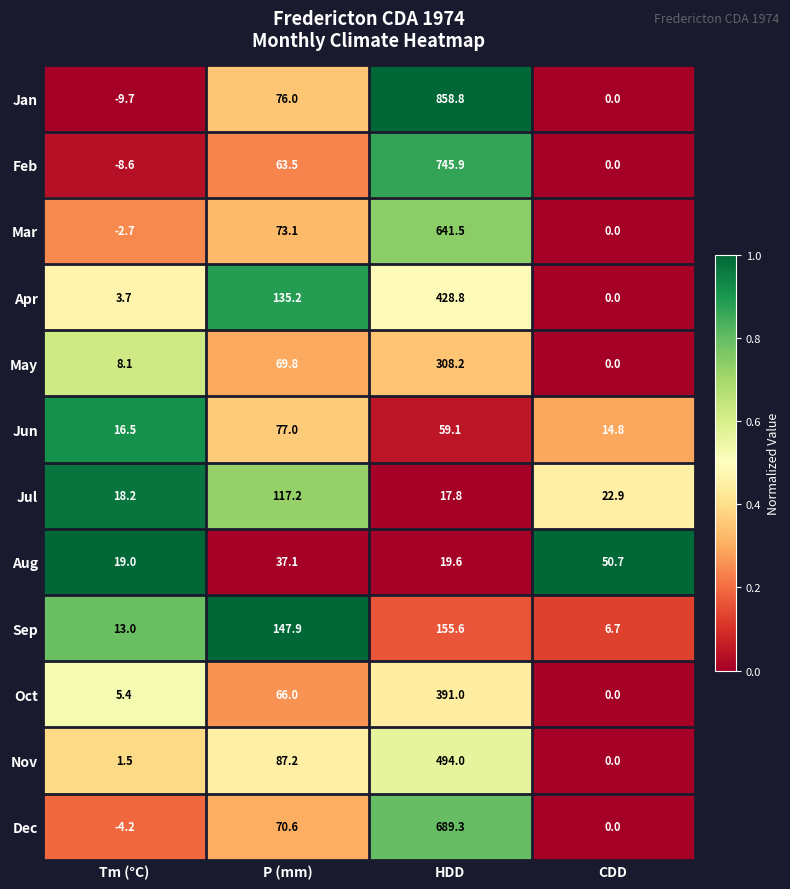

The value of Sep at Tm (°C) is 13.0. True or false?

True